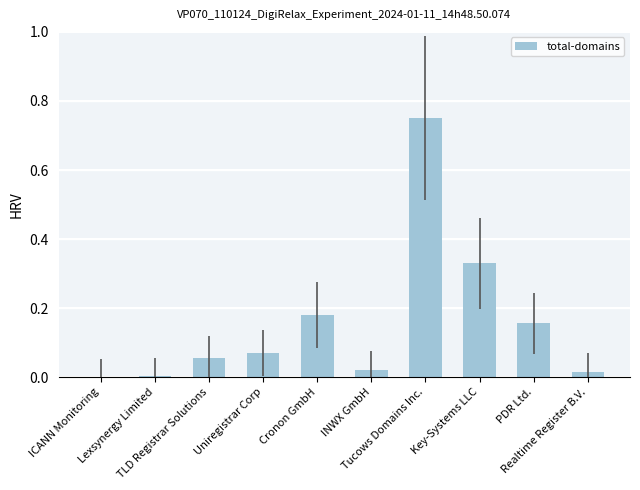

Rank the categories by value from highest to lowest.

Tucows Domains Inc., Key-Systems LLC, Cronon GmbH, PDR Ltd., Uniregistrar Corp, TLD Registrar Solutions, INWX GmbH, Realtime Register B.V., Lexsynergy Limited, ICANN Monitoring